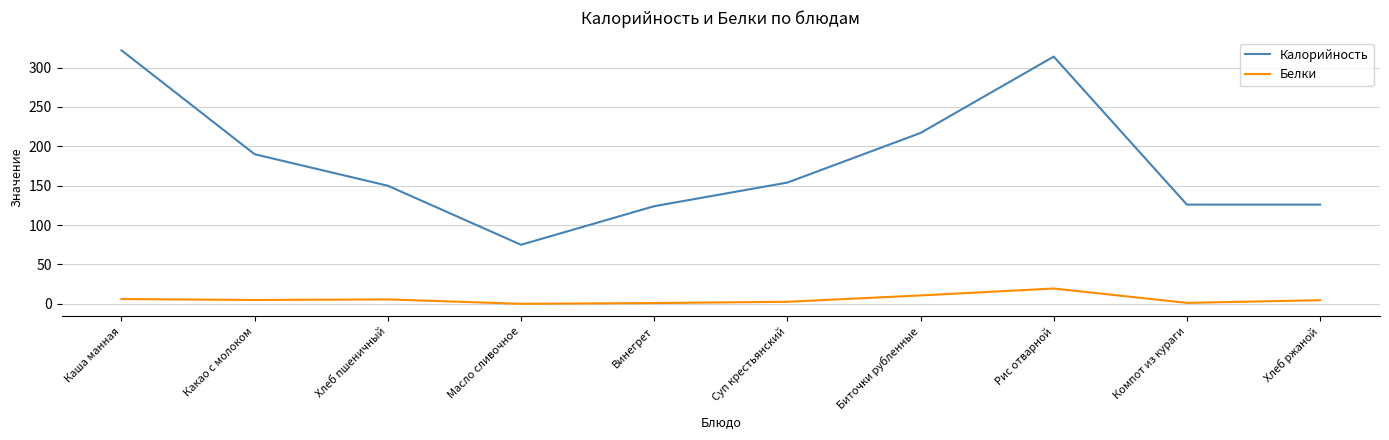

List the series in order of their overall mean, lowest first.

Белки, Калорийность